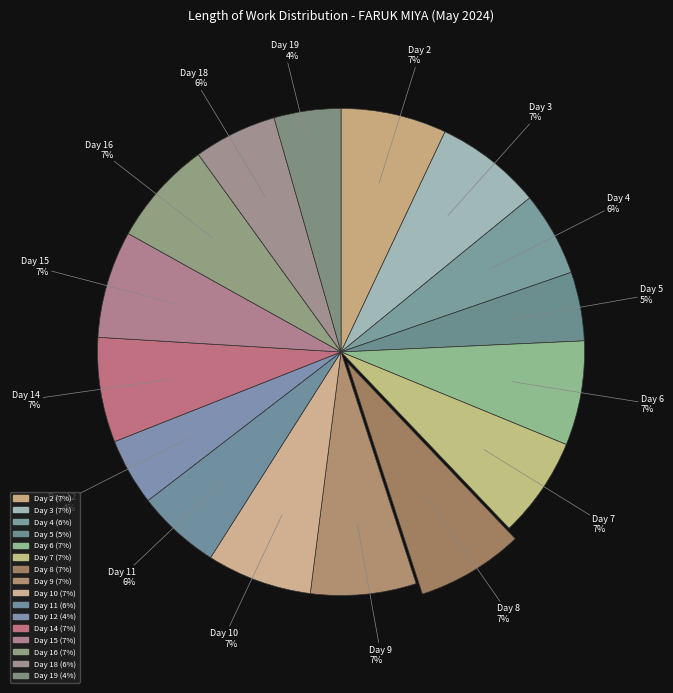

To the nearest percent, what percentage of the pie is Day 2?

7%